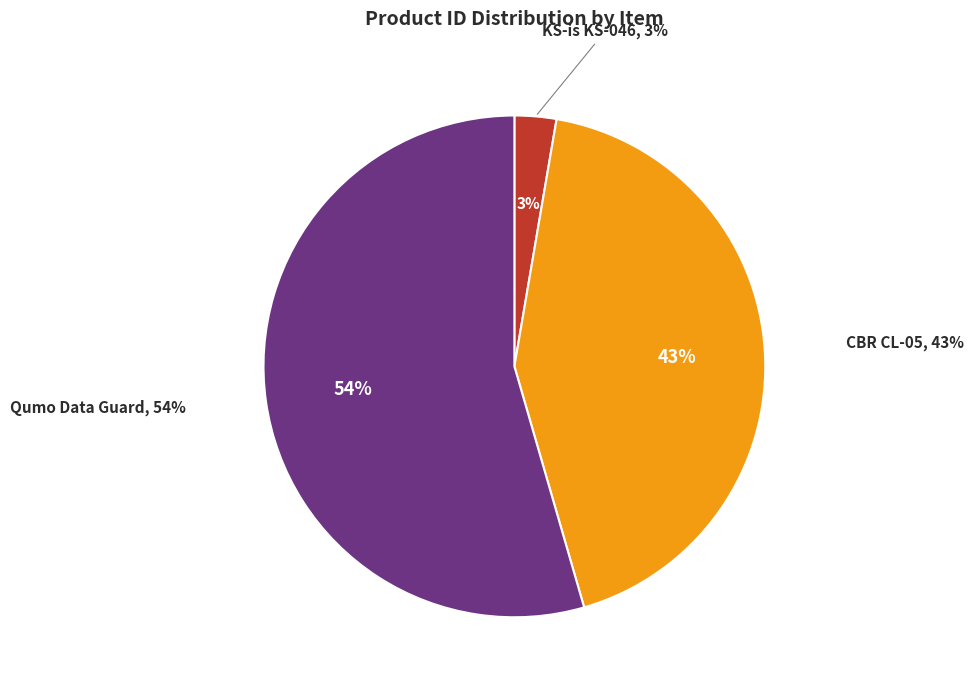

What percentage is NOT represented by CBR CL-05?

57.2%